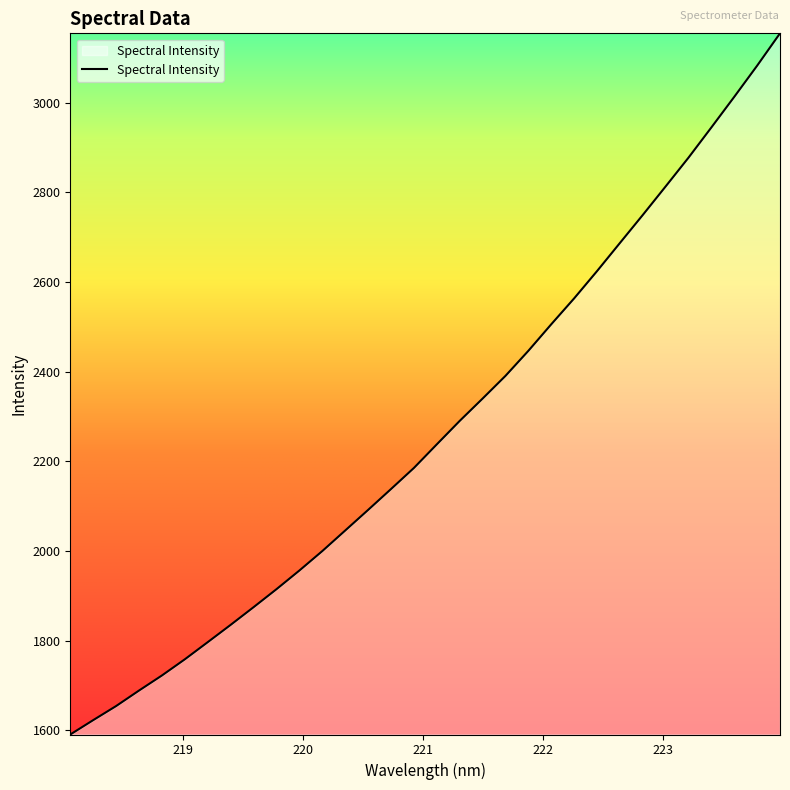

What is the difference between the maximum and minimum values?

1563.7